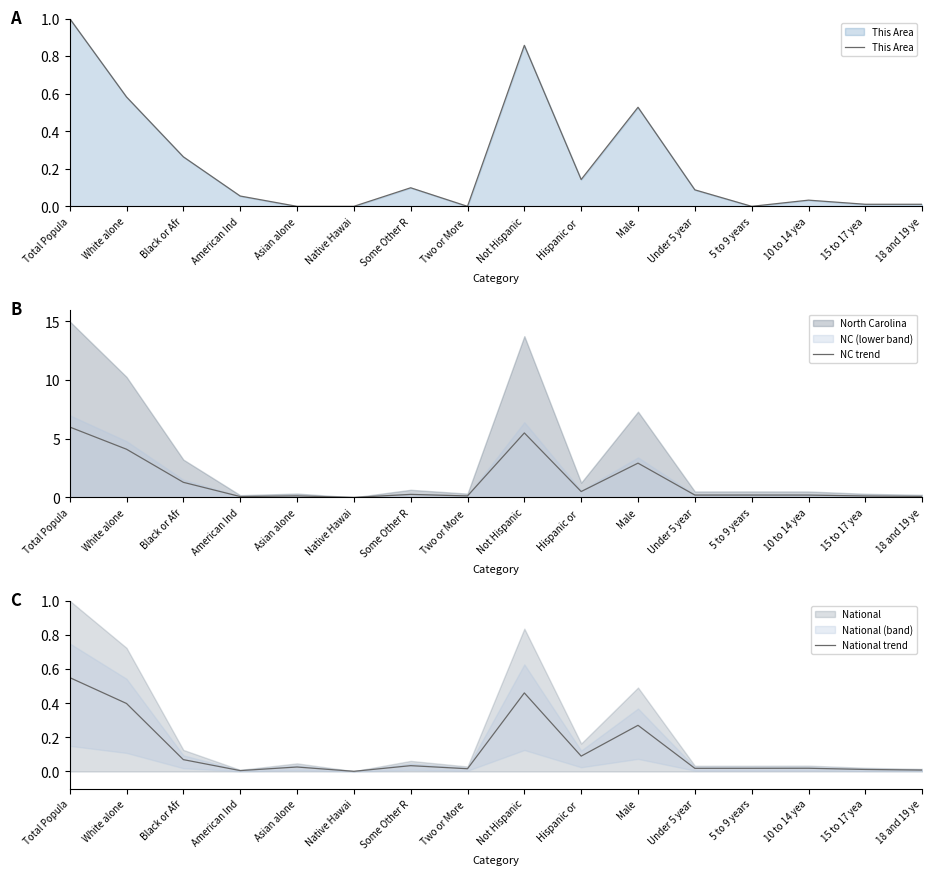

At which category is the sum across all series the highest?

Total Popula